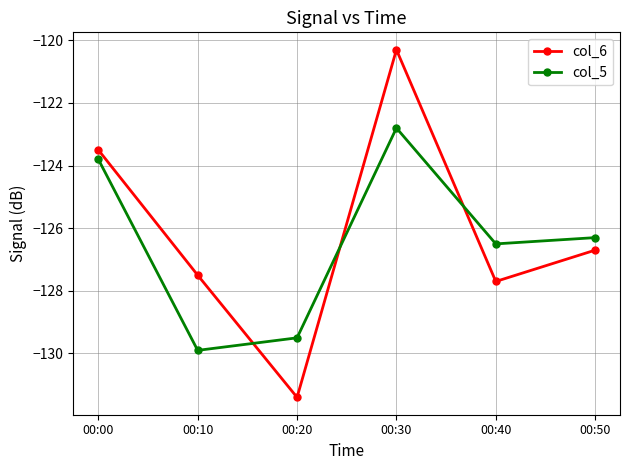

Rank the series by their maximum value, from lowest to highest.

col_5, col_6